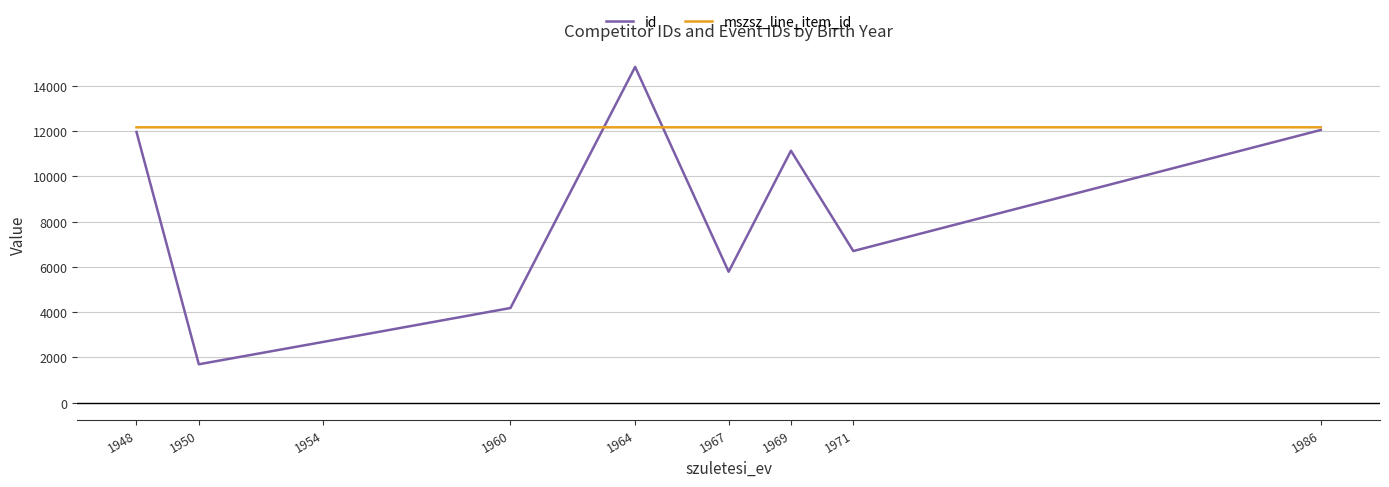

Which series has the largest range (max minus min)?

id